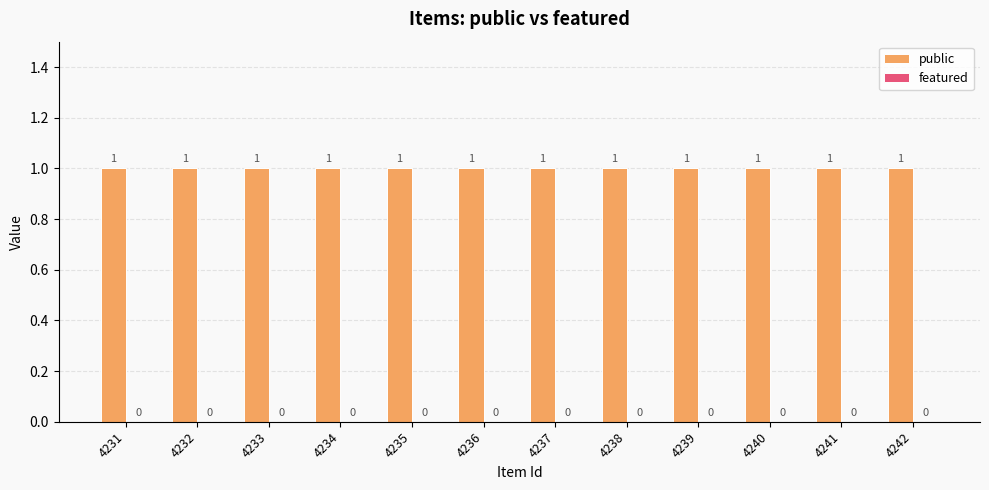

At which category is the sum across all series the highest?

4231